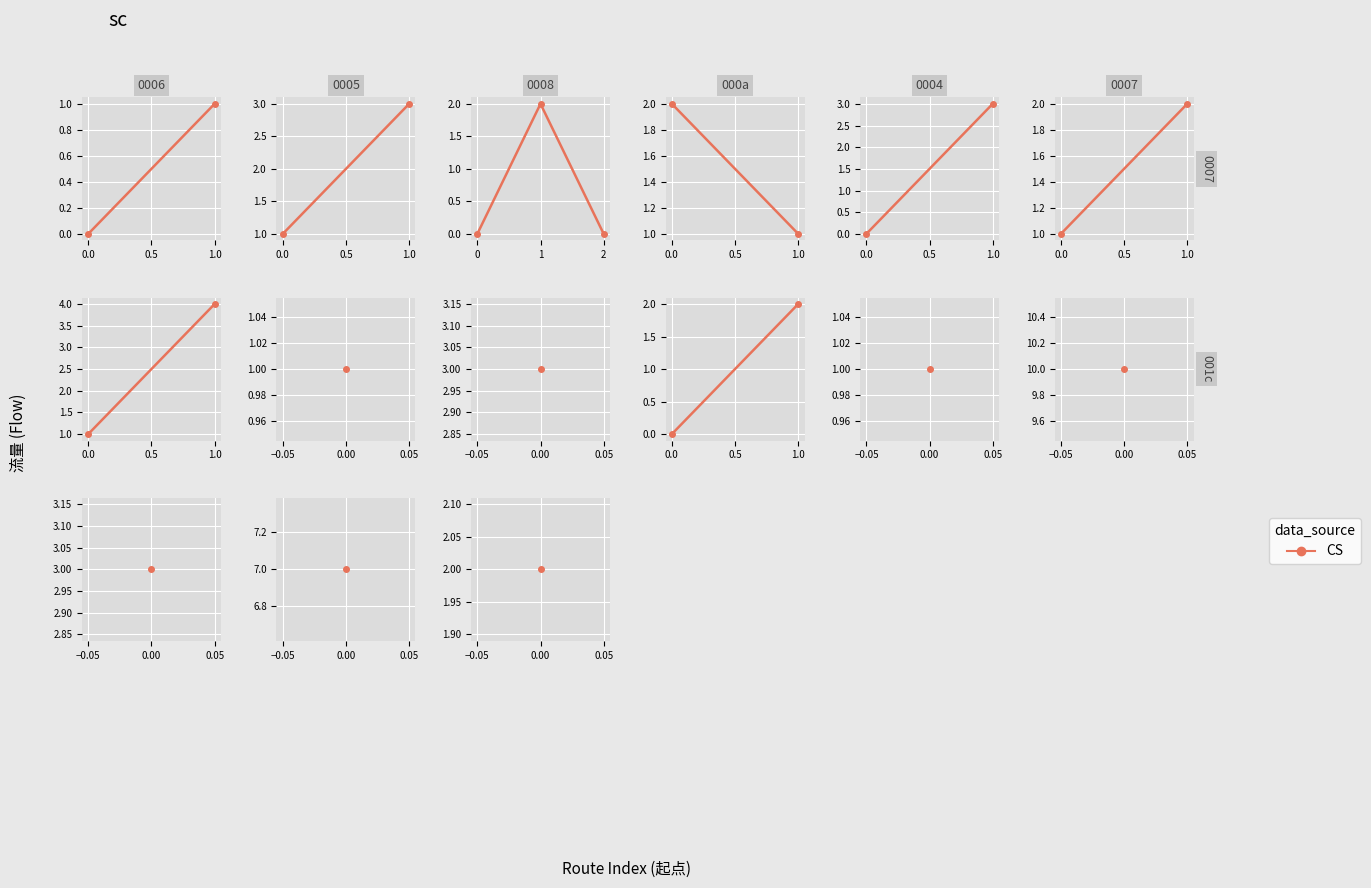

Does the chart display data point markers on the line(s)?

Yes